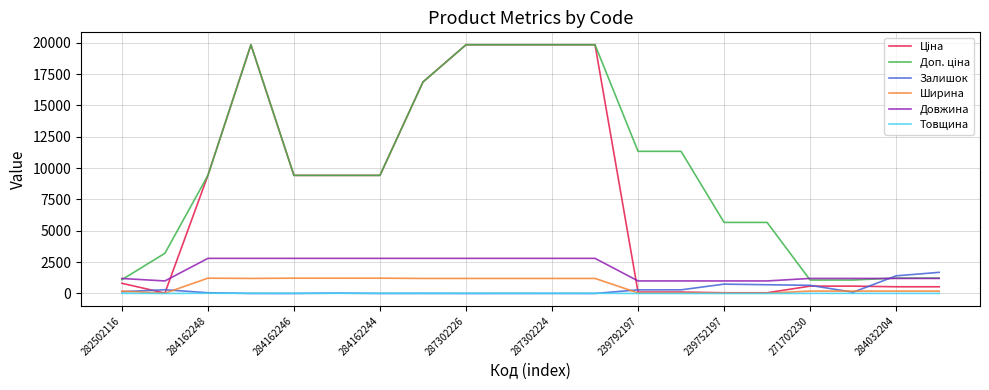

True or false: Довжина and Товщина cross at least once.

False